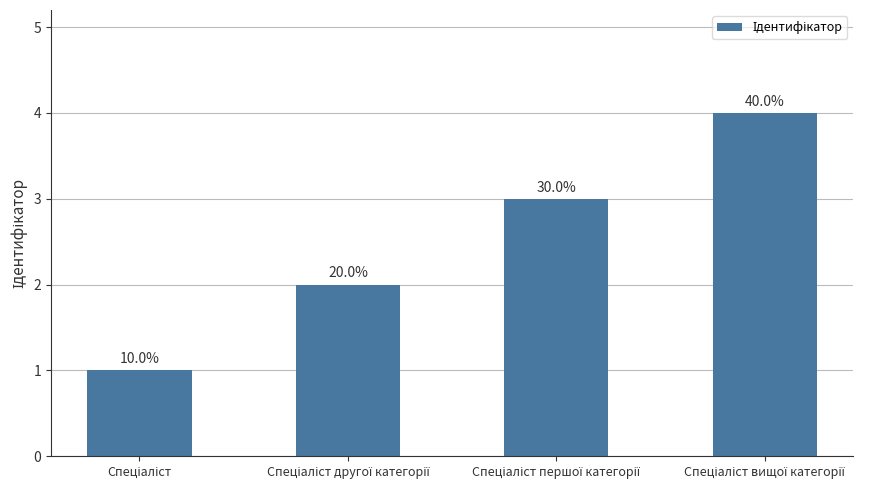

What is the difference between the maximum and second lowest values?

2